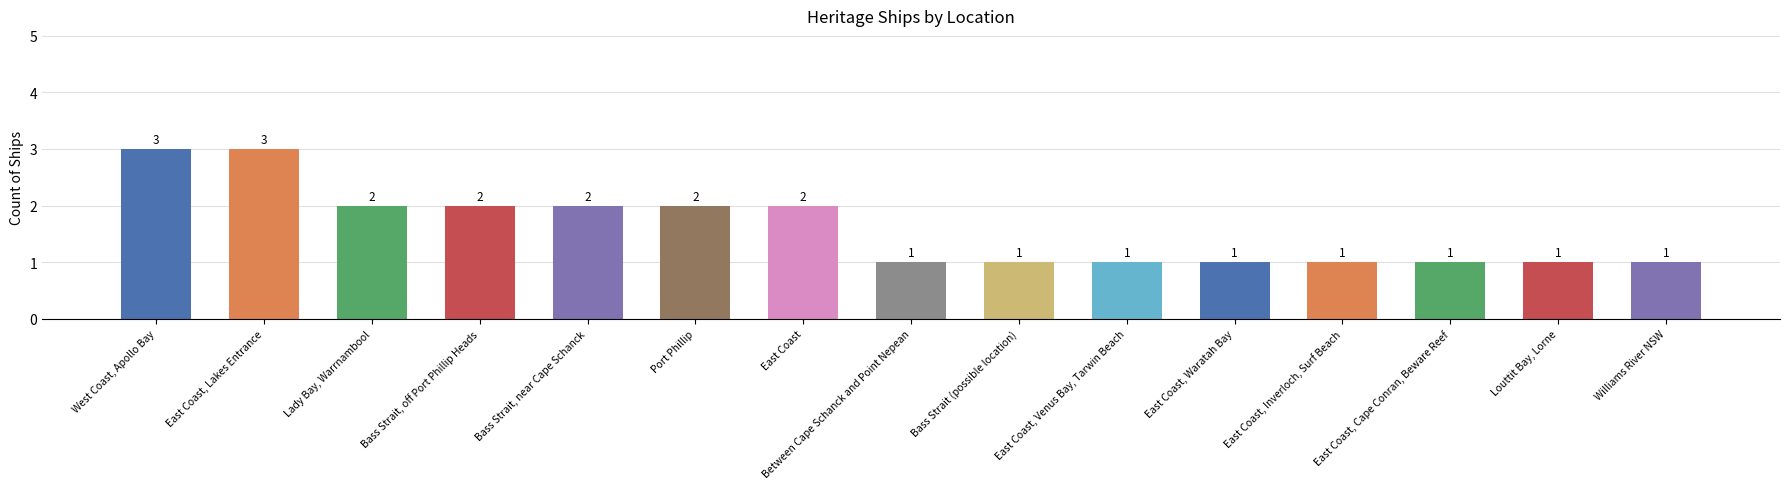

What is the maximum value shown in the chart?

3